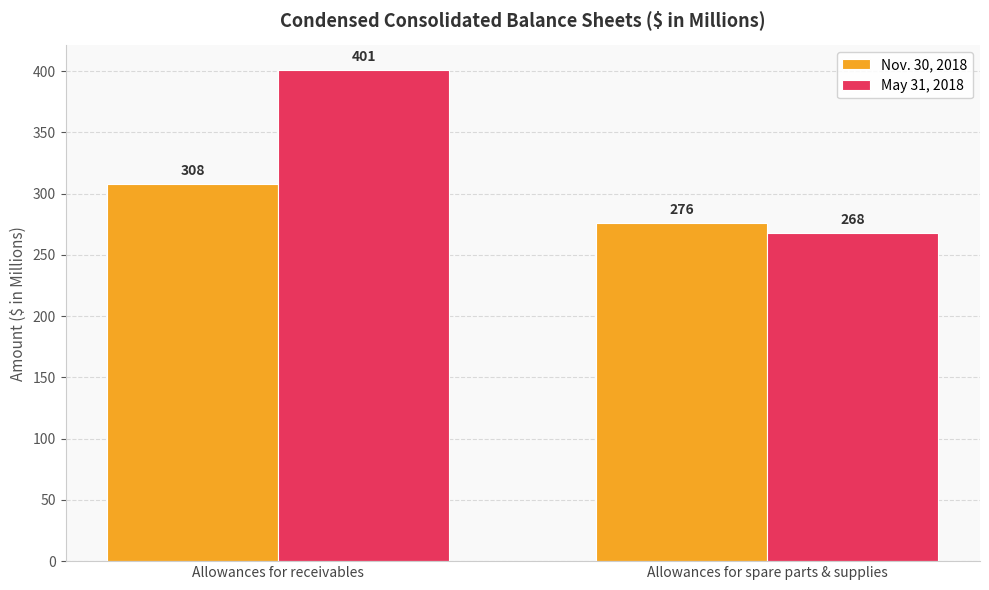

What is the sum of the May 31, 2018 values at Allowances for receivables and Allowances for spare parts & supplies?

669